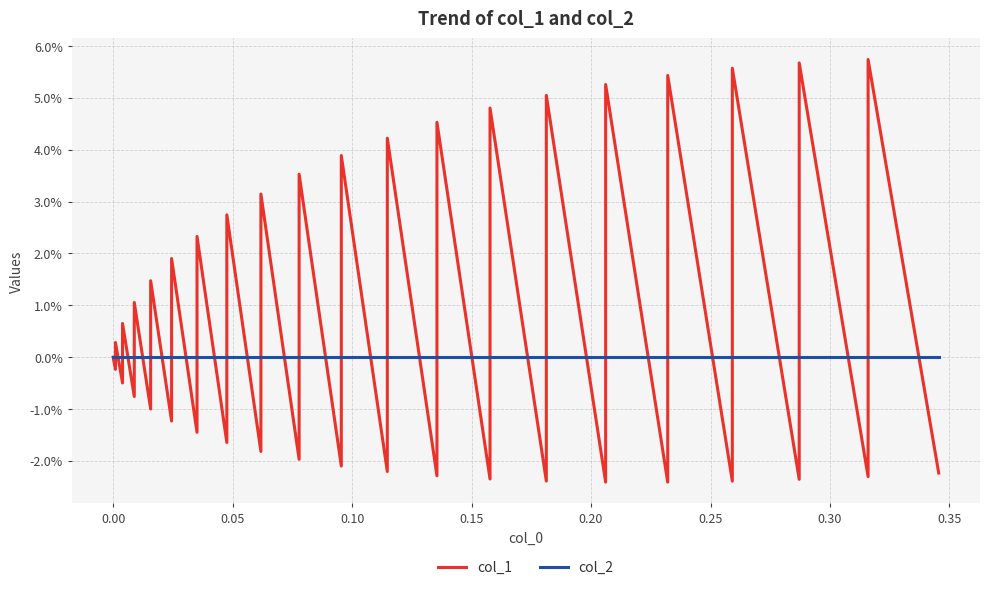

How many intersections are there between col_2 and col_1?

38